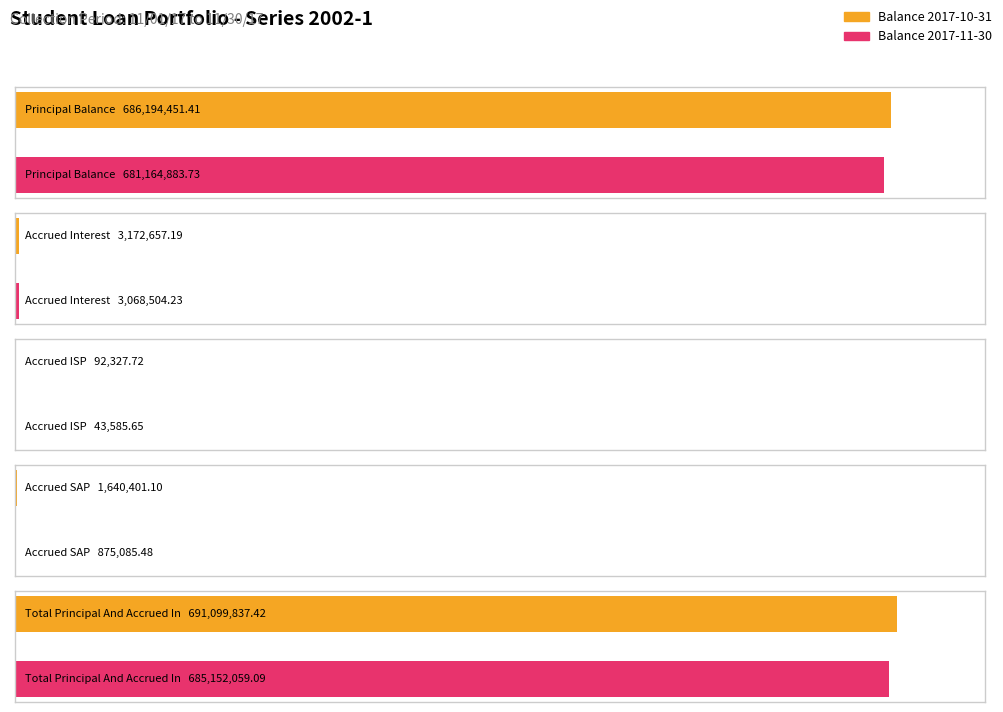

Which category has the lowest value across all series?

Accrued ISP